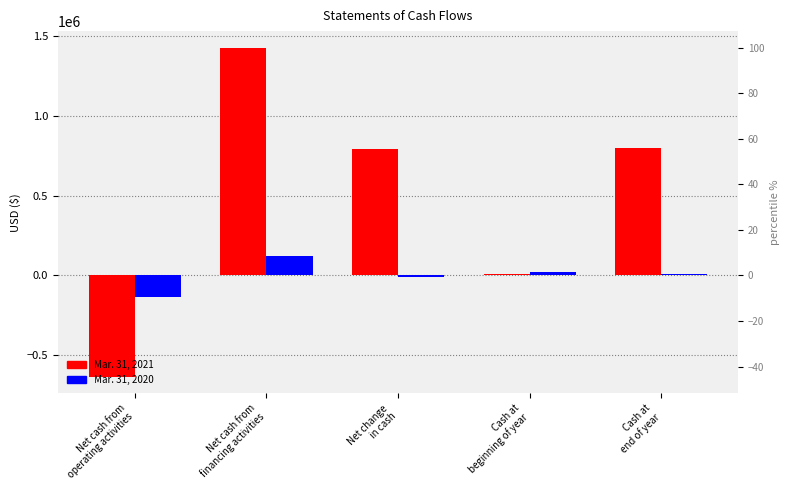

Reading left to right, what are all the values shown in this chart?

Mar. 31, 2021: Net cash from
operating activities=-636257	Net cash from
financing activities=1428750	Net change
in cash=792493	Cash at
beginning of year=7838	Cash at
end of year=800331
Mar. 31, 2020: Net cash from
operating activities=-132898	Net cash from
financing activities=121250	Net change
in cash=-11648	Cash at
beginning of year=19486	Cash at
end of year=7838